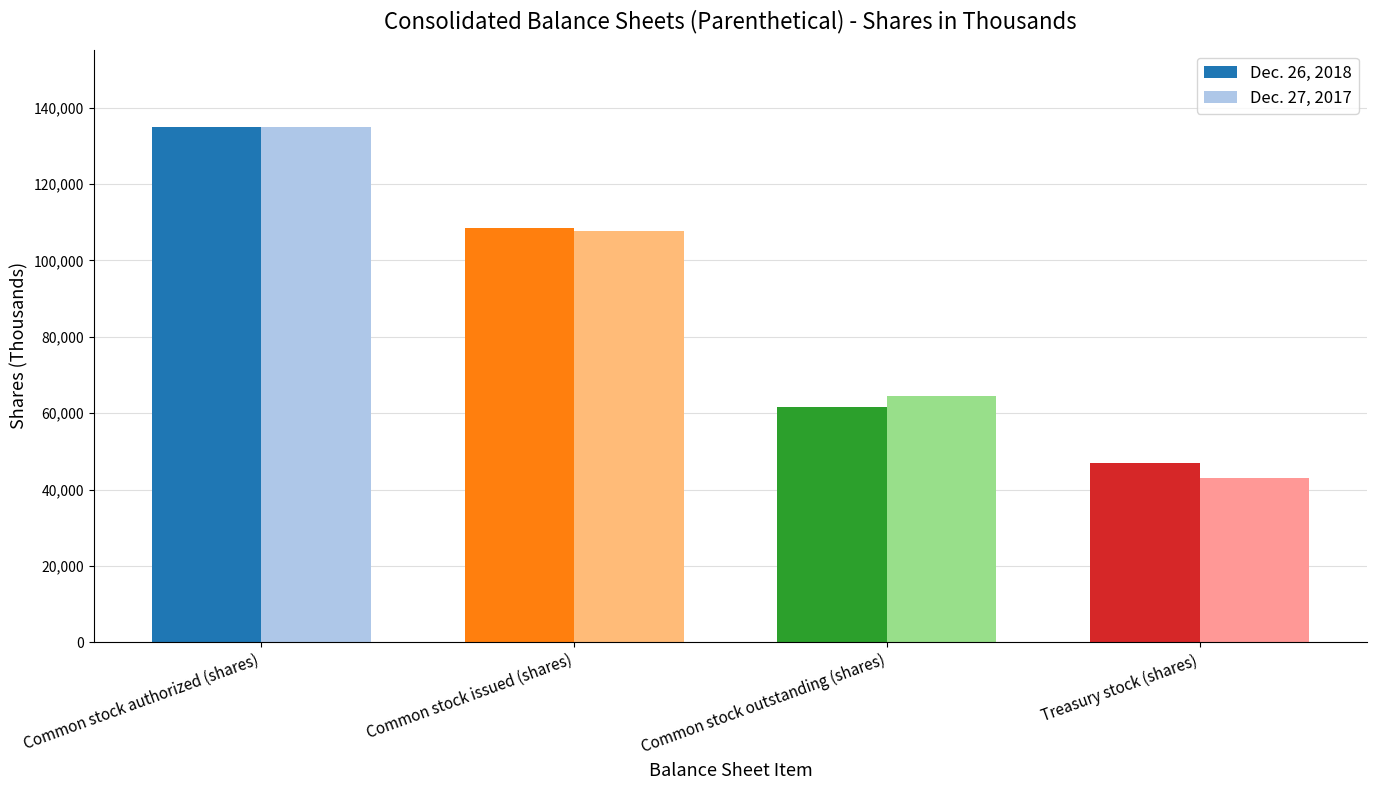

Between Common stock authorized (shares) and Common stock issued (shares), which series saw the biggest shift?

Dec. 27, 2017